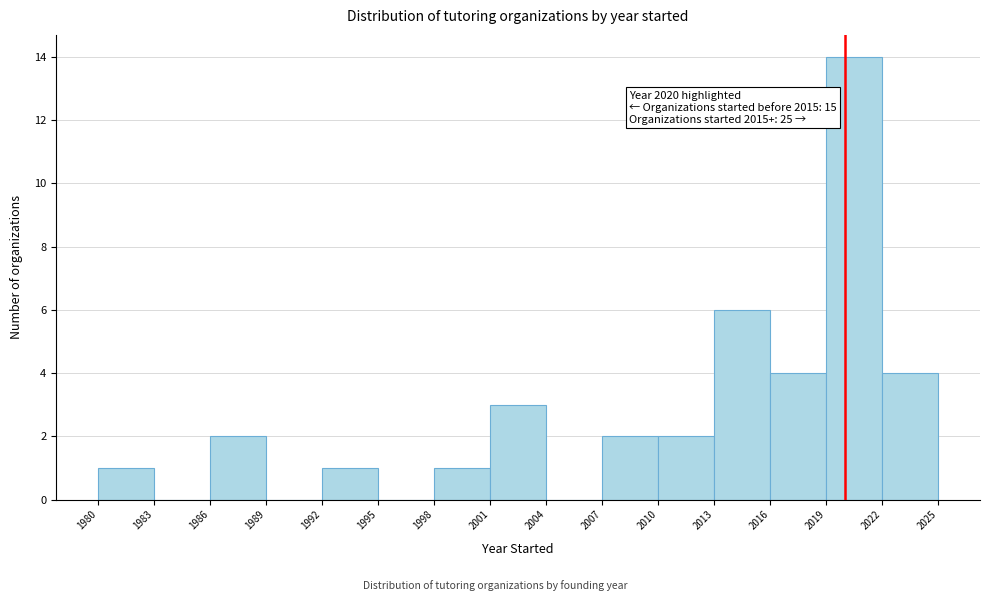

Which range on the x-axis has the tallest bar?

2019 to 2022